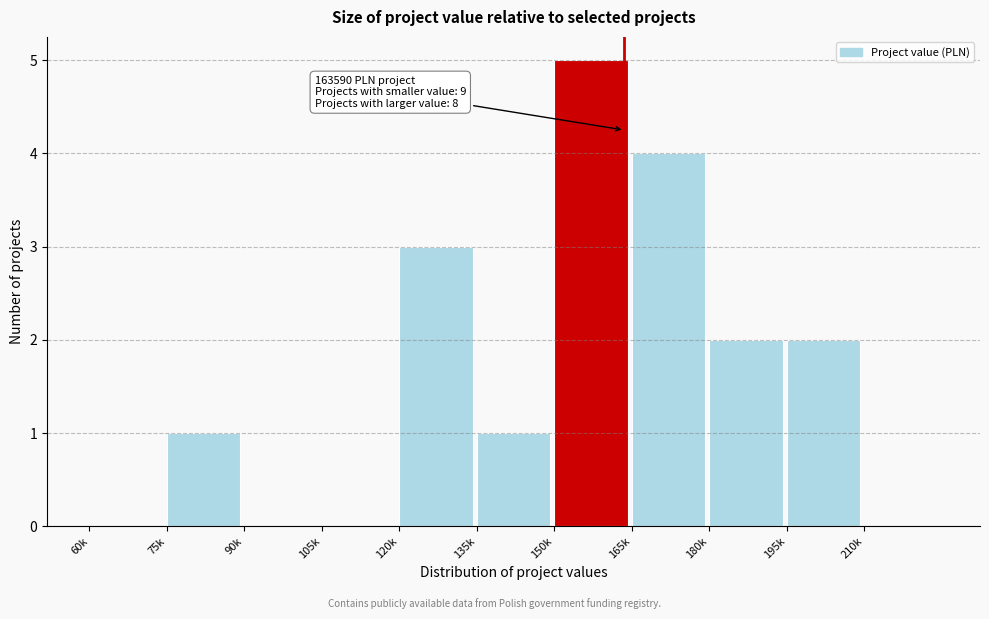

Reading left to right, transcribe all the data shown in this chart.

60k=0	75k=1	90k=0	105k=0	120k=3	135k=1	150k=5	165k=4	180k=2	195k=2	210k=0